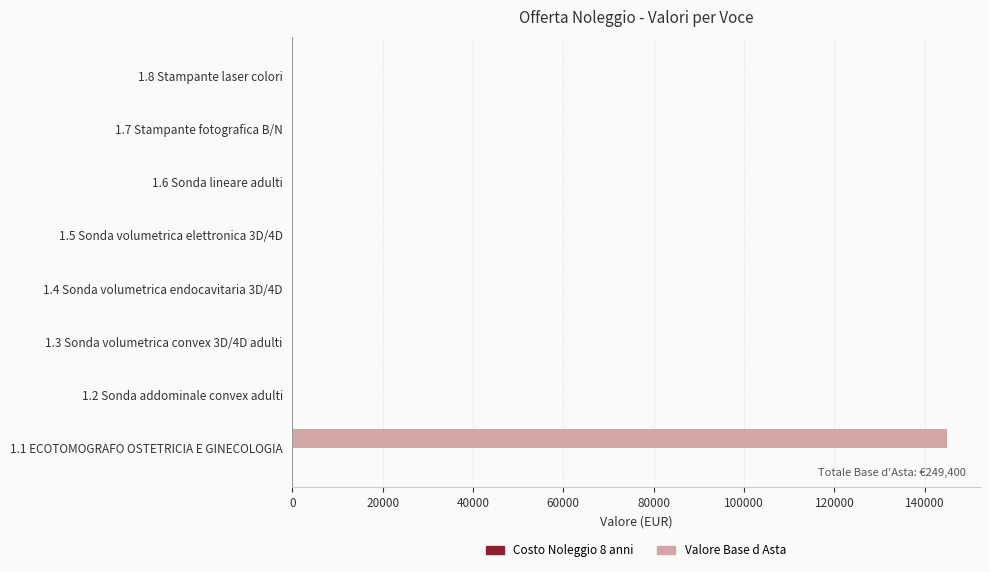

Is it true that the value at 1.5 Sonda volumetrica elettronica 3D/4D is 0?

True